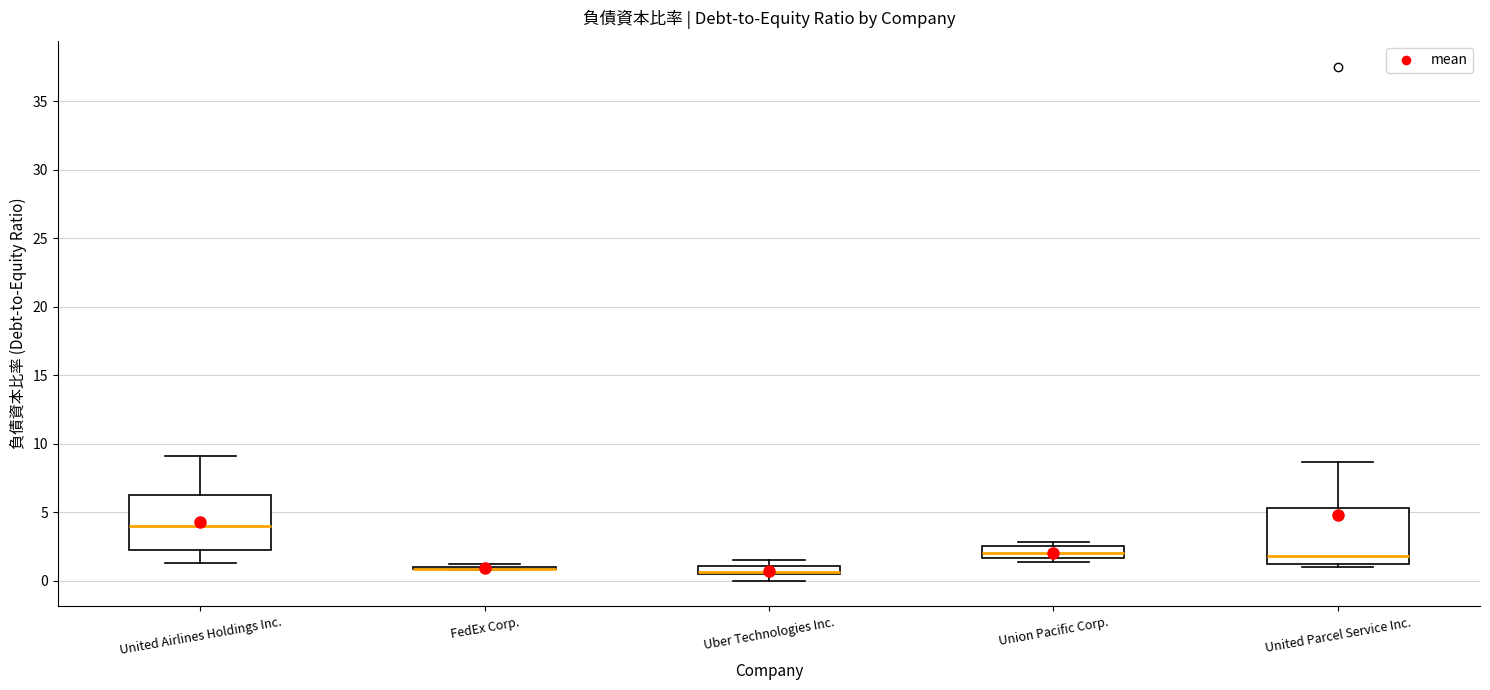

Where does the median line of the box for United Airlines Holdings Inc. sit on the y-axis? The values are not printed on the chart, so give them approximately, as read against the axis.

4.0